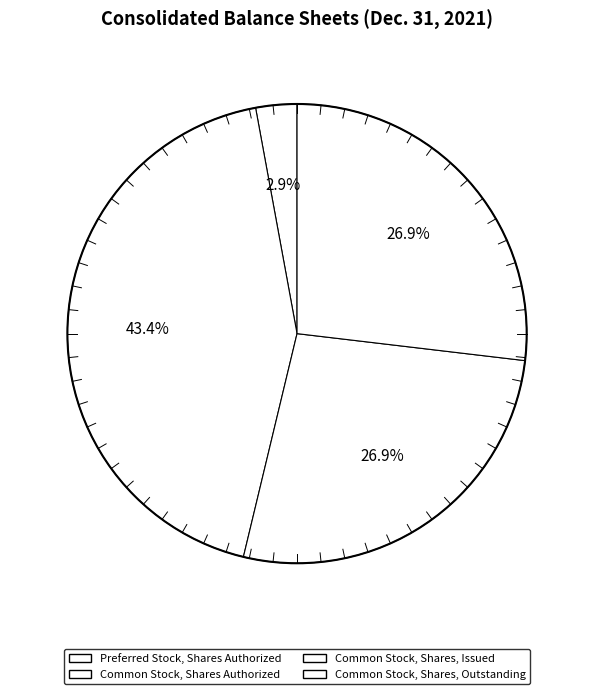

To the nearest percent, what portion does Common Stock, Shares, Issued represent?

27%